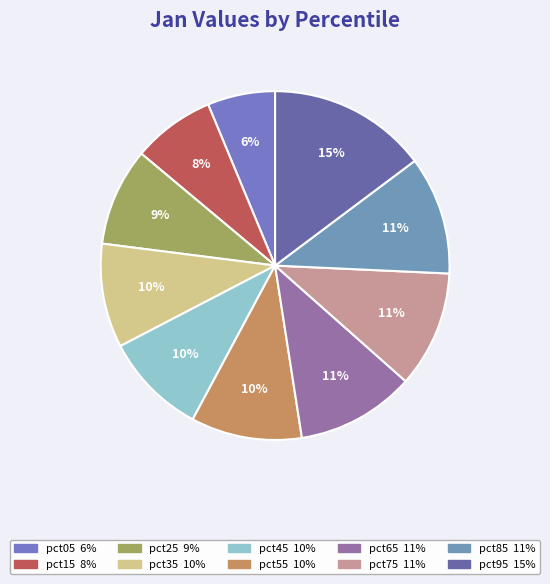

To the nearest percent, what portion does pct55 represent?

10%